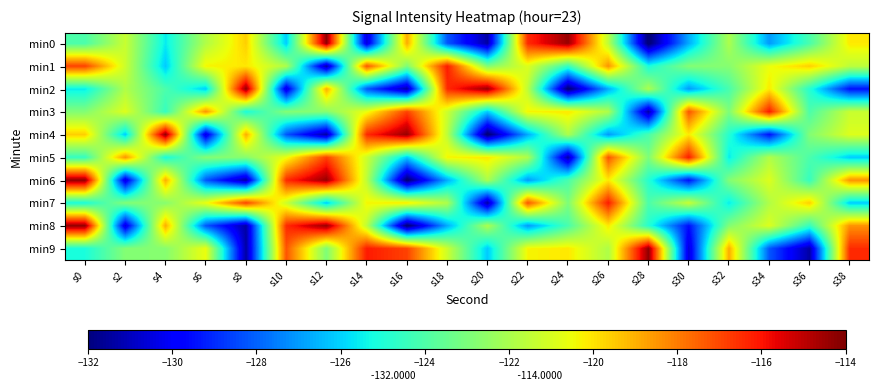

Which series has the largest range (max minus min)?

min0